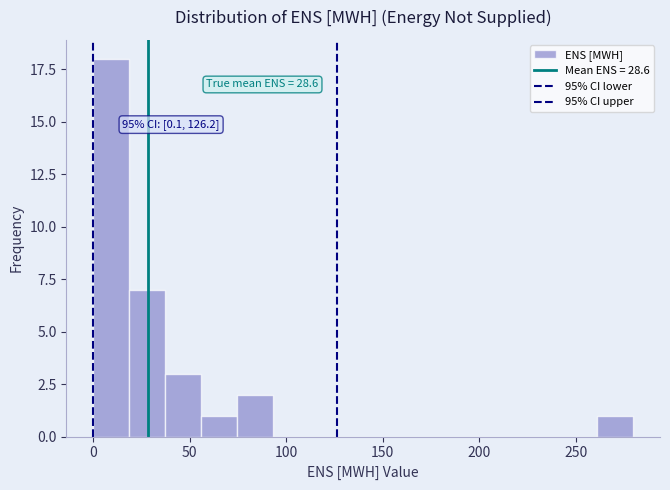

Read against the x-axis, roughly where is the centre of the tallest bar?

10